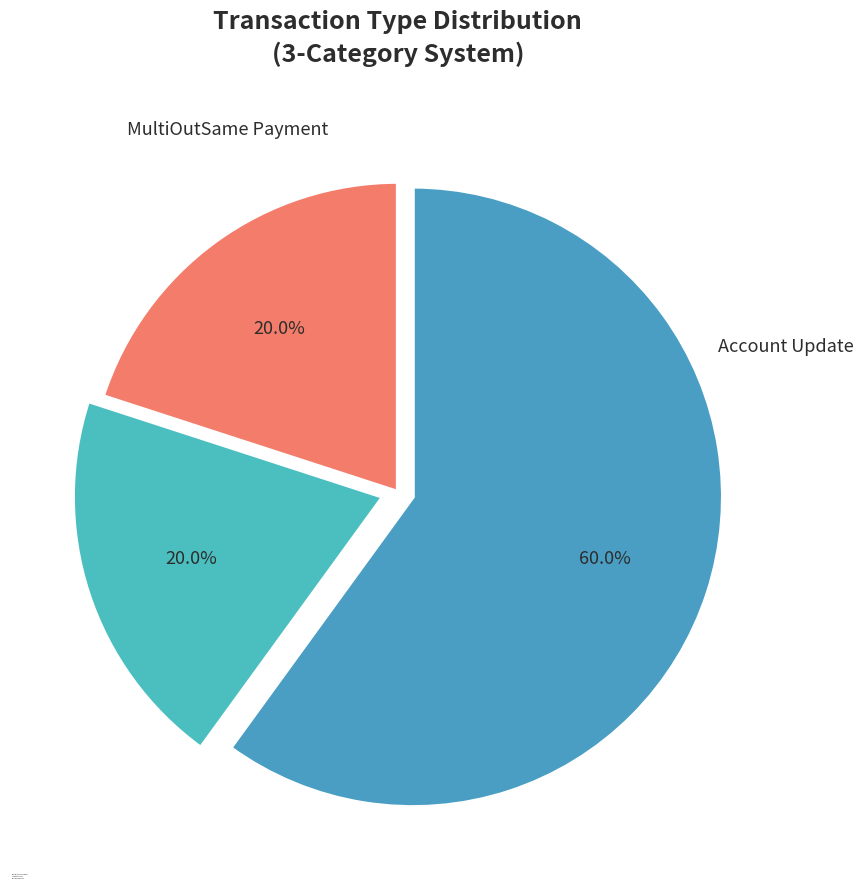

To the nearest percent, what portion does Ordinary Payment represent?

60%